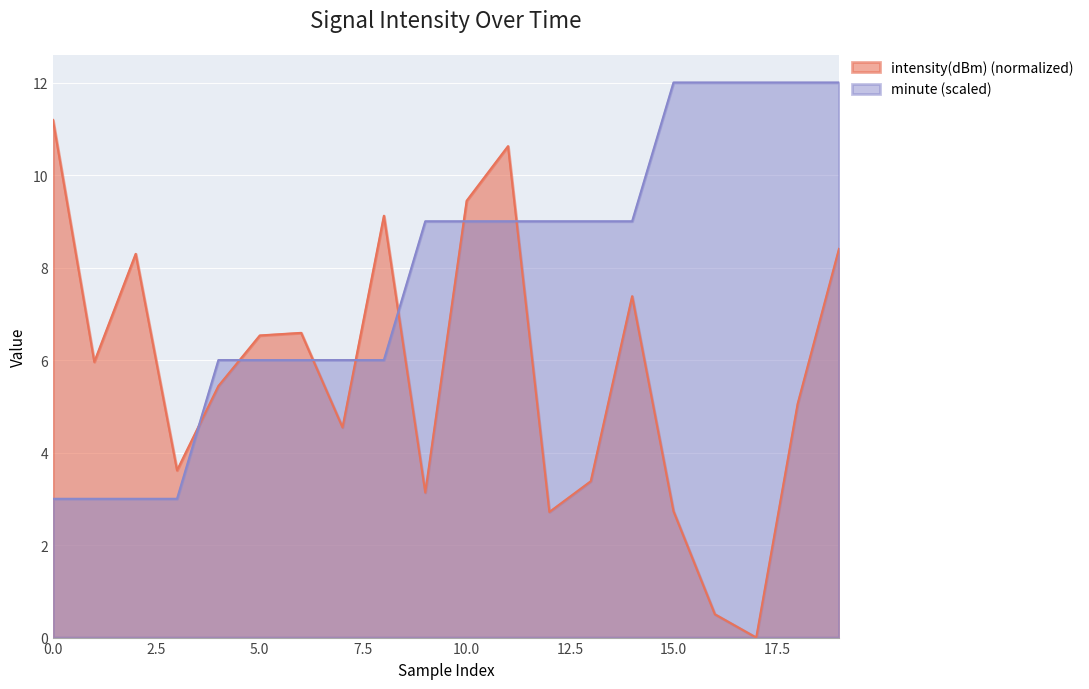

Reading right to left, transcribe all the data shown in this chart.

intensity(dBm): 8.4	5.1	0.0	0.5	2.7	7.4	3.4	2.7	10.6	9.4	3.1	9.1	4.5	6.6	6.5	5.4	3.6	8.3	6.0	11.2
minute: 12.0	12.0	12.0	12.0	12.0	9.0	9.0	9.0	9.0	9.0	9.0	6.0	6.0	6.0	6.0	6.0	3.0	3.0	3.0	3.0